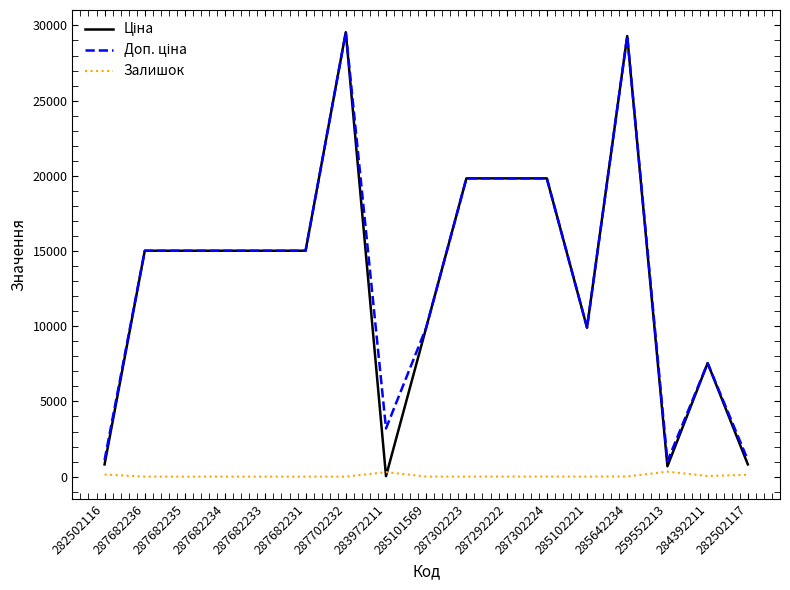

Does the chart display data point markers on the line(s)?

No